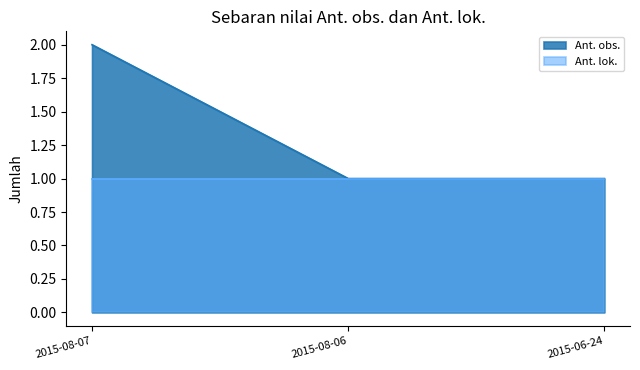

What is the value of the 3rd point from the left?

1